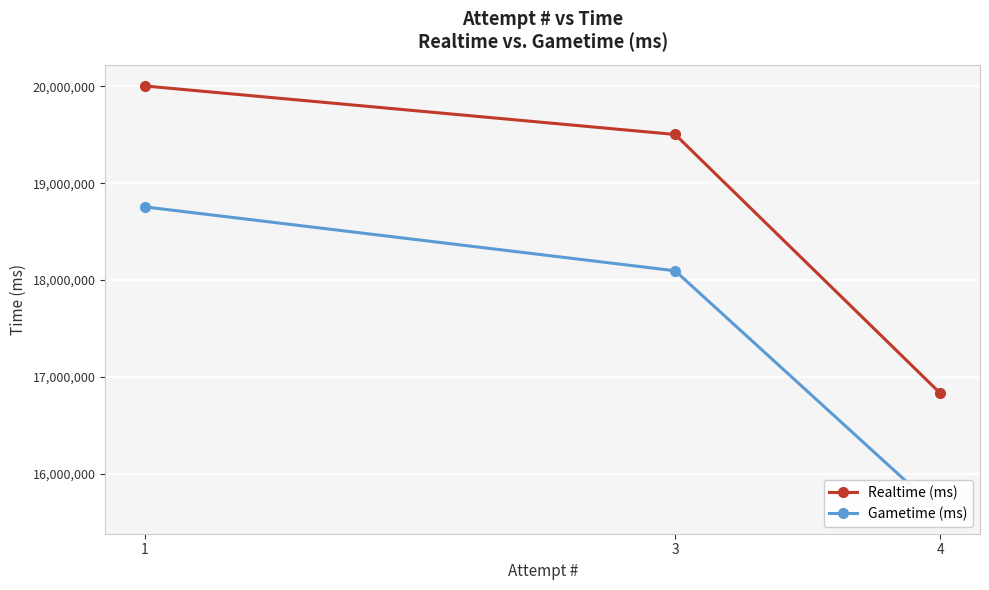

What is the sum of all Gametime (ms) values?

52453941